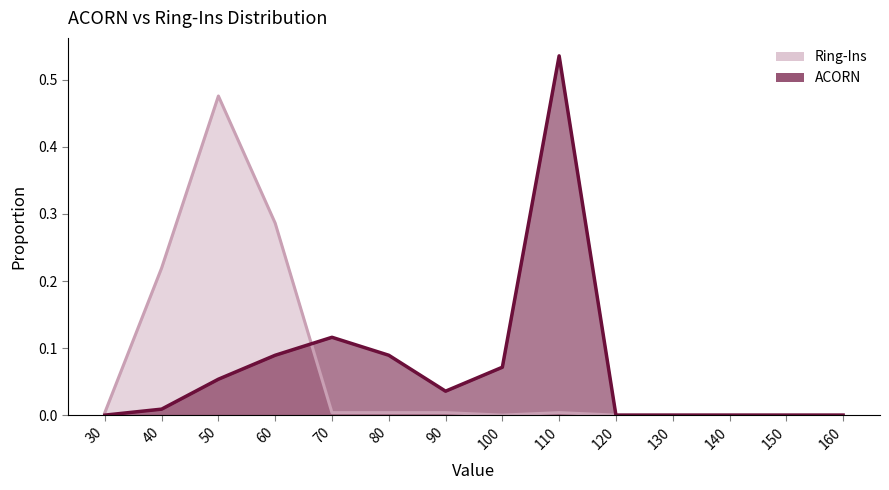

What are all the series names shown in the legend?

ACORN, Ring-Ins